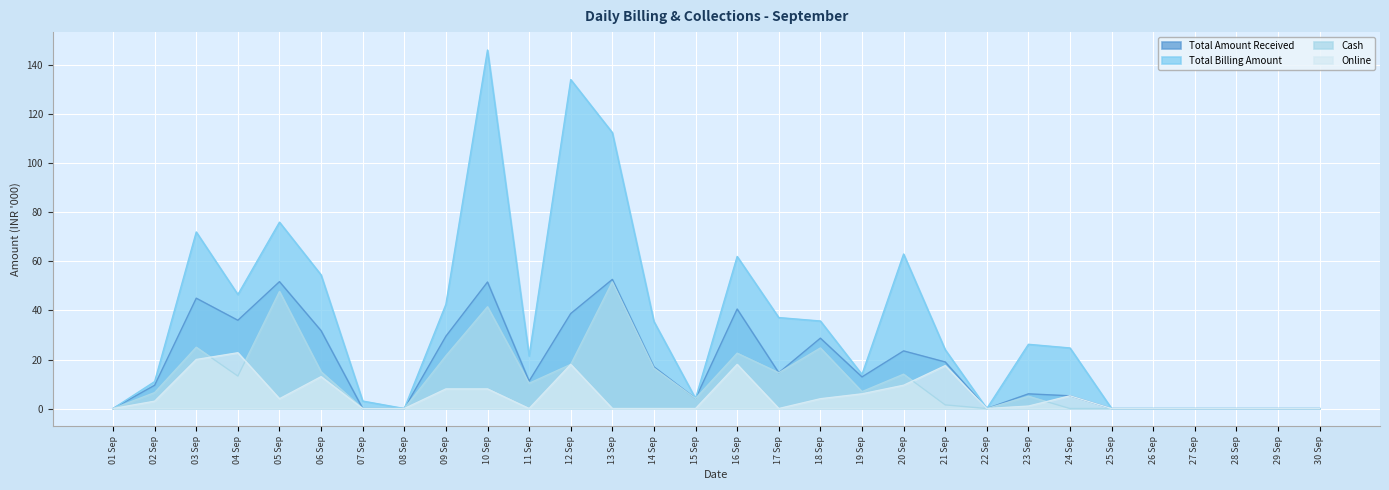

What is the label of the 25th point from the right?

06 Sep